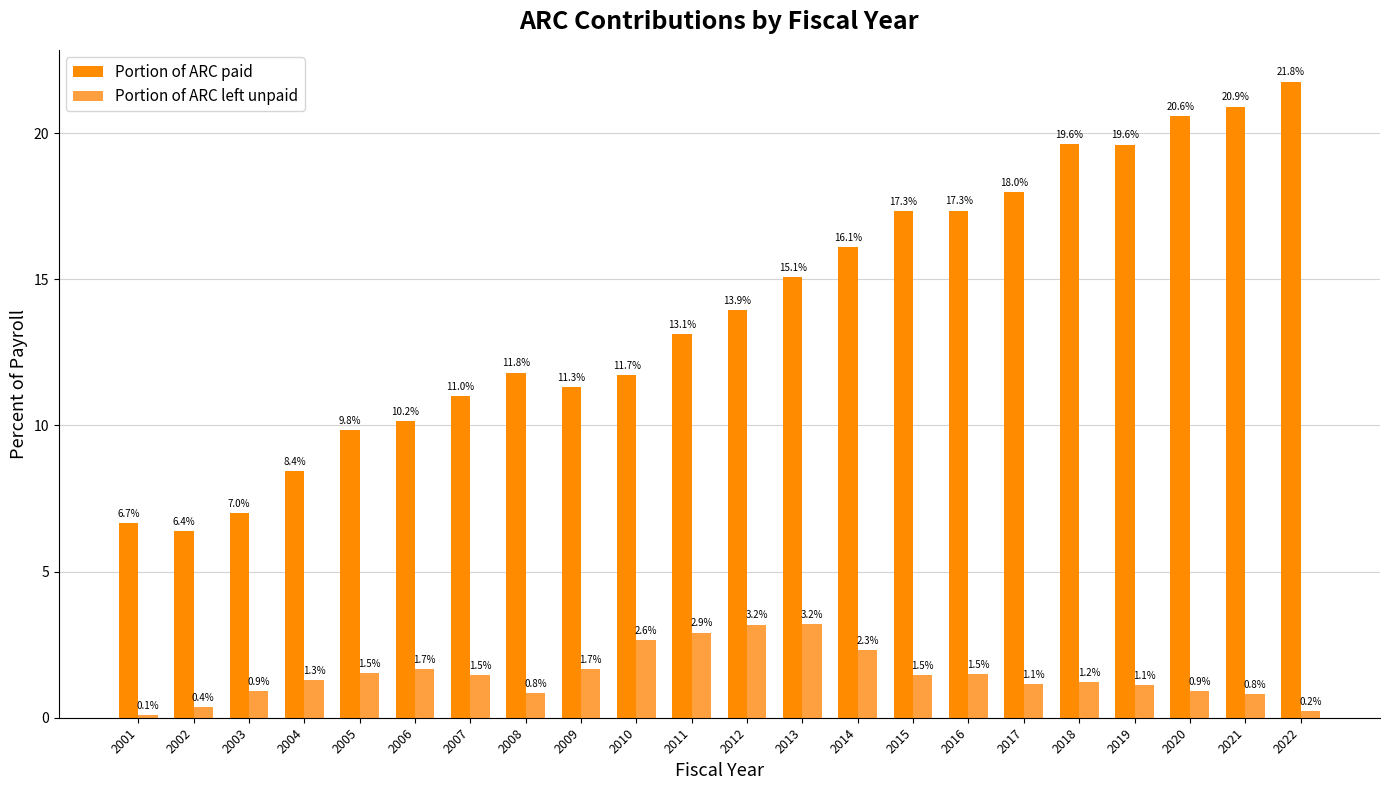

Which category has the highest value in the Portion of ARC left unpaid series?

2013